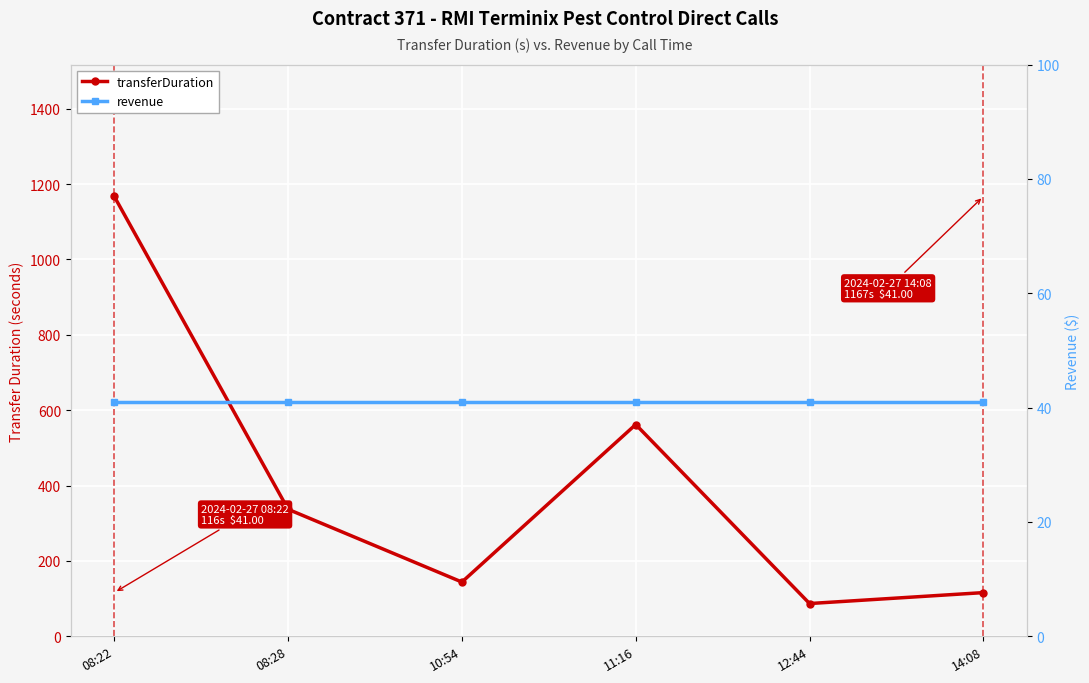

Count the number of categories in the chart.

6